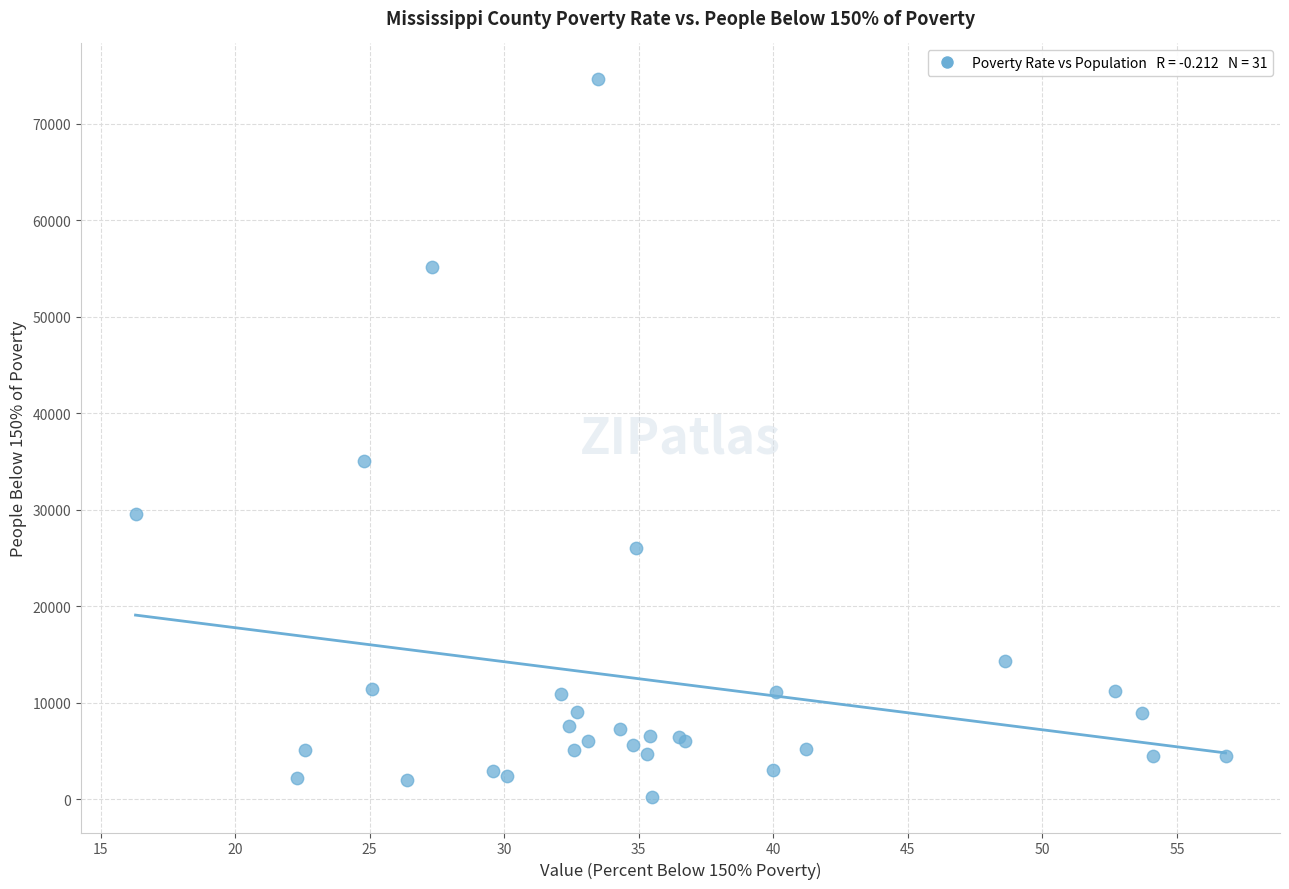

What Y value in the scatter plot is closest to 37430?

35064